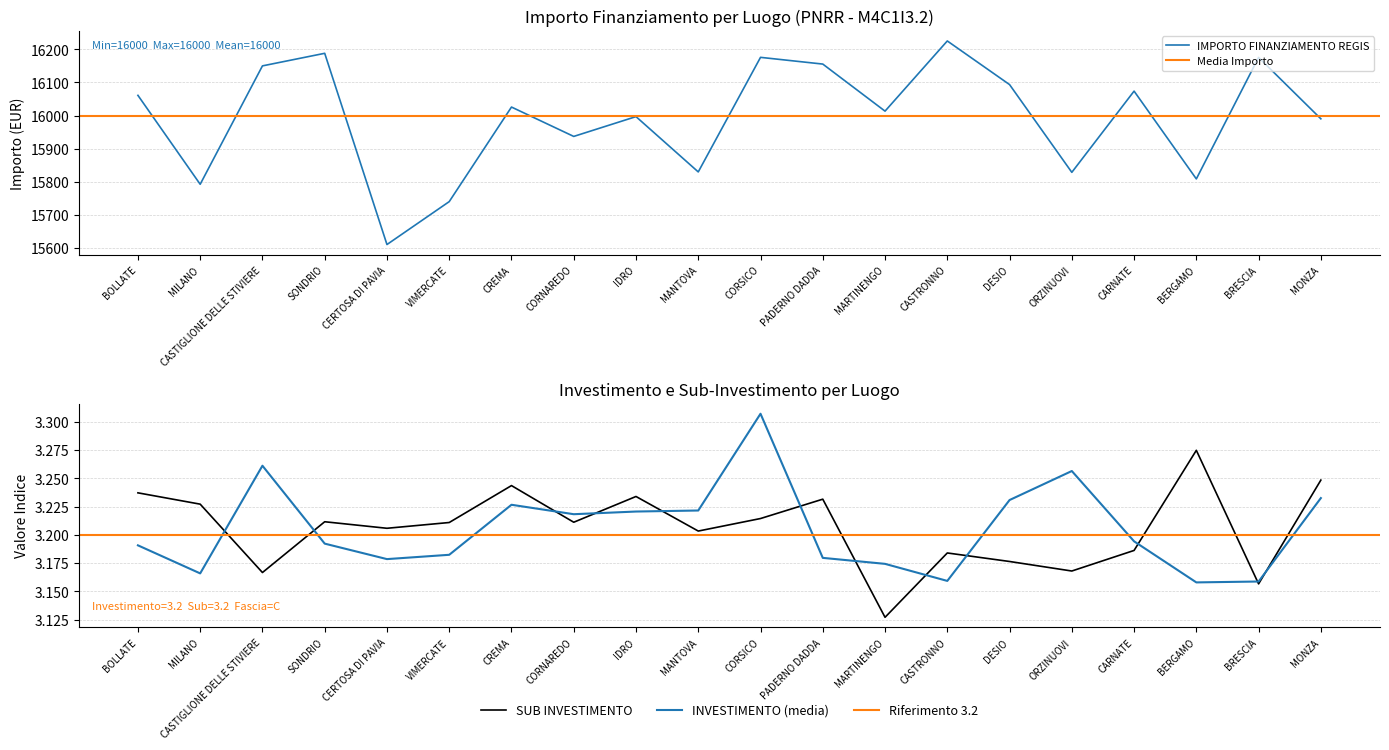

What is the difference between the highest and lowest values at CERTOSA DI PAVIA?

15996.8